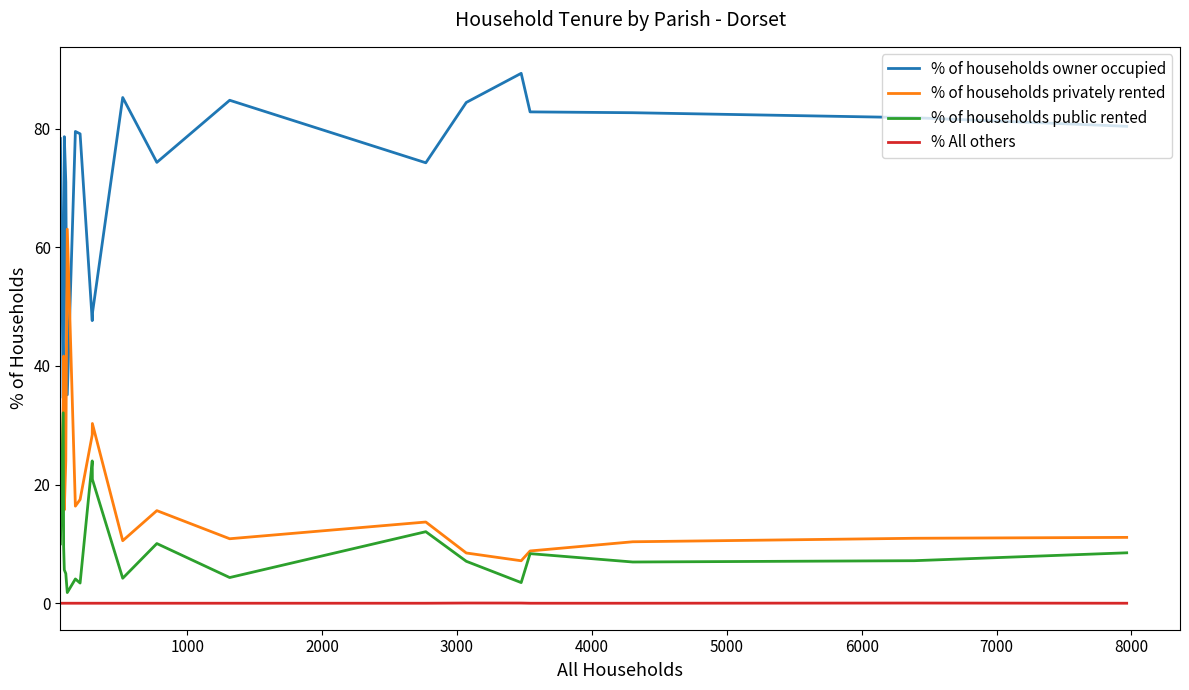

Which series has the largest total across all categories?

% of households owner occupied